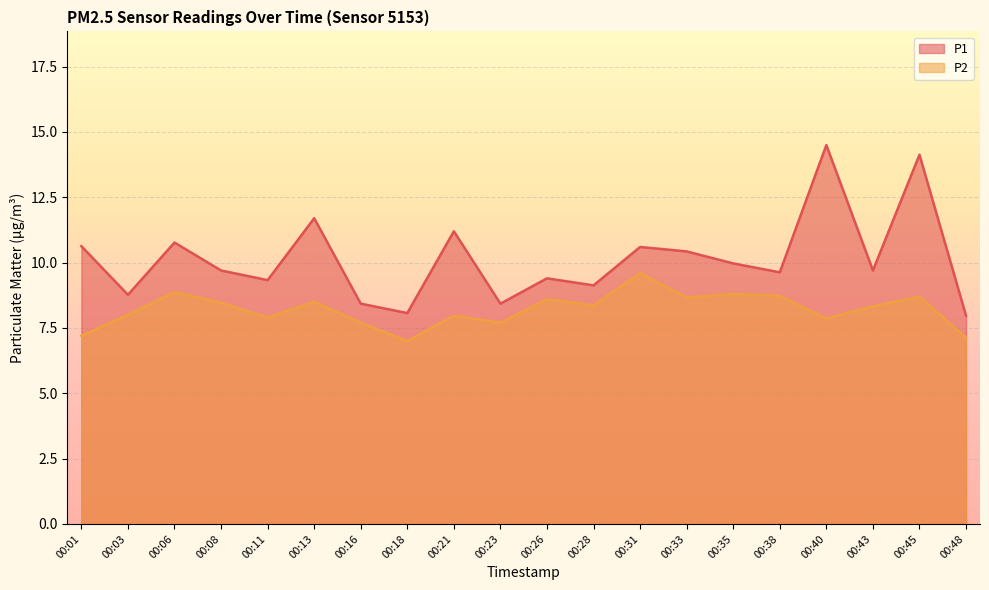

Which label corresponds to the largest value in the chart?

00:40